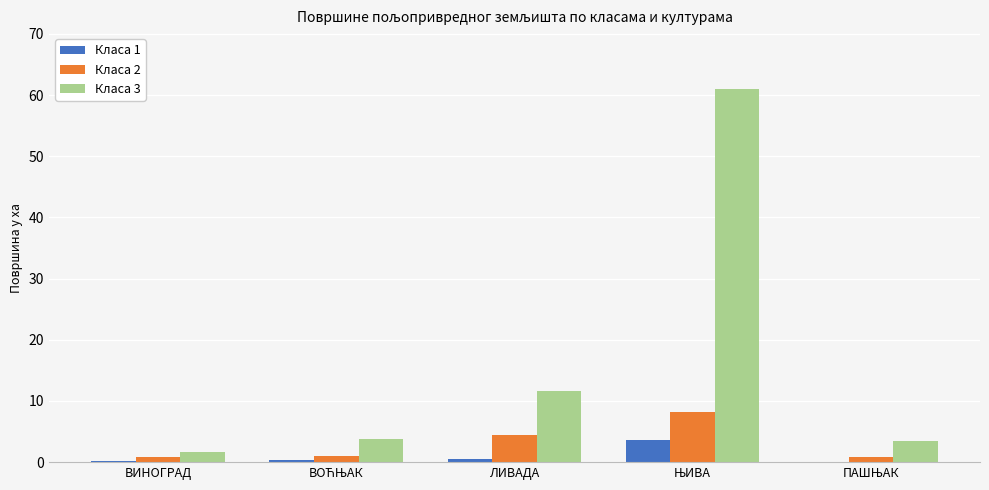

What is the greatest value displayed?

61.0